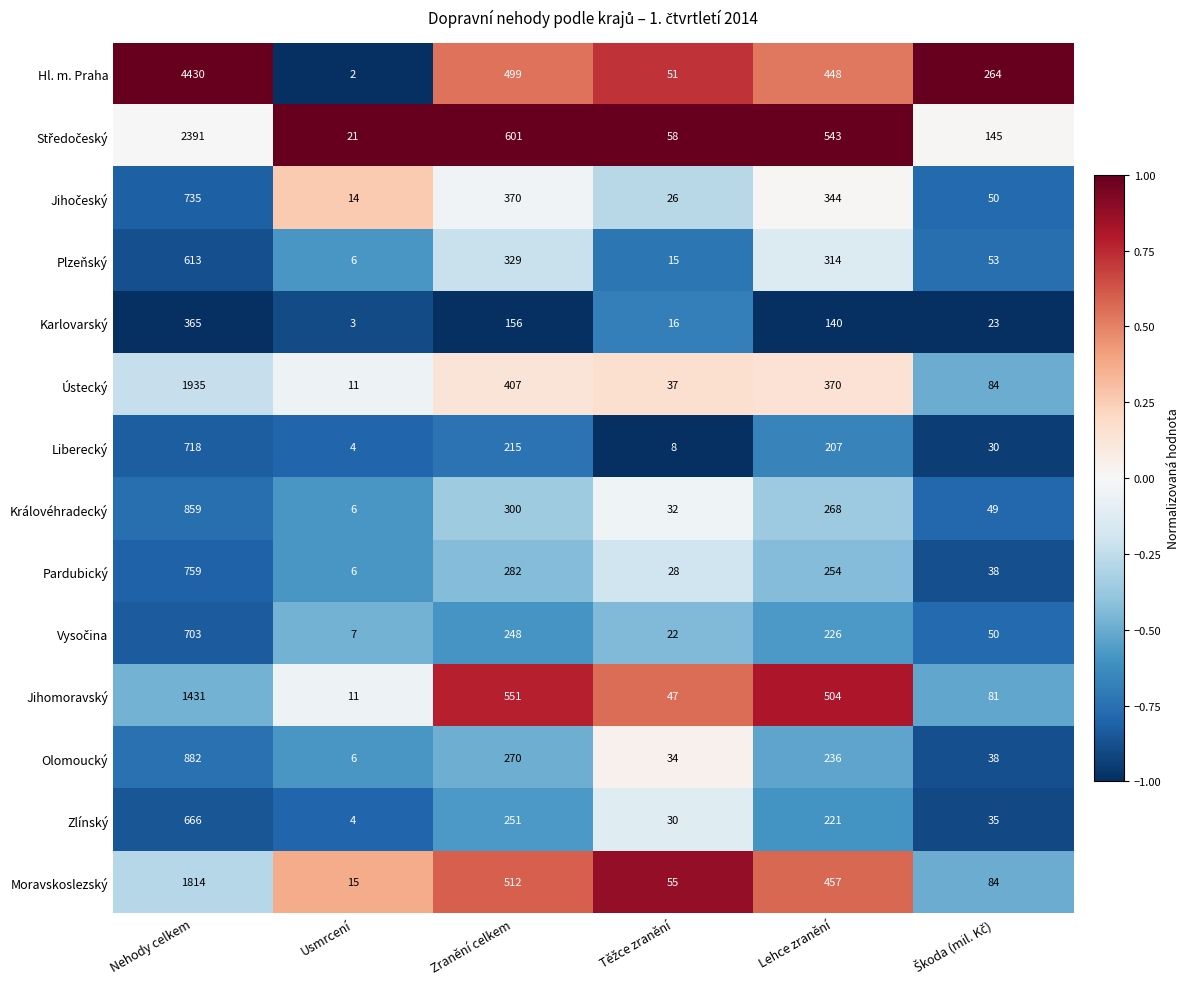

Which series has the largest range (max minus min)?

Hl. m. Praha